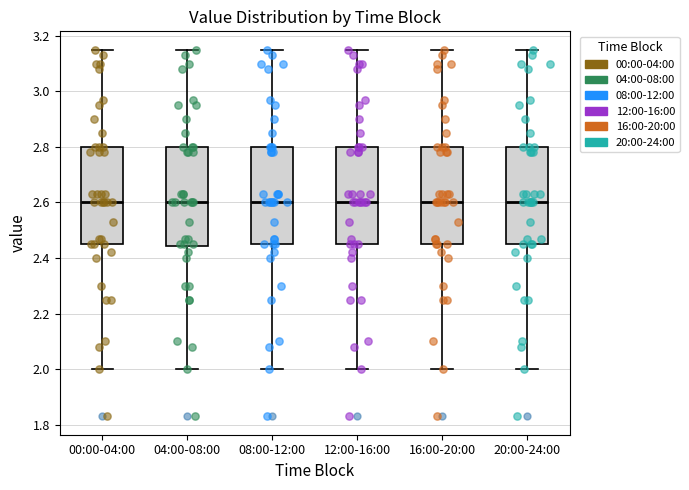

Reading left to right, read every box against the y-axis: the position of its median line, the range the box covers, and the ends of its whiskers. The values are not printed on the chart, so give them approximately, as read against the axis.

00:00-04:00: median 2.60, box 2.46 to 2.80, whiskers 2.00 to 3.16
04:00-08:00: median 2.60, box 2.44 to 2.80, whiskers 2.00 to 3.16
08:00-12:00: median 2.60, box 2.46 to 2.80, whiskers 2.00 to 3.16
12:00-16:00: median 2.60, box 2.46 to 2.80, whiskers 2.00 to 3.16
16:00-20:00: median 2.60, box 2.46 to 2.80, whiskers 2.00 to 3.16
20:00-24:00: median 2.60, box 2.46 to 2.80, whiskers 2.00 to 3.16